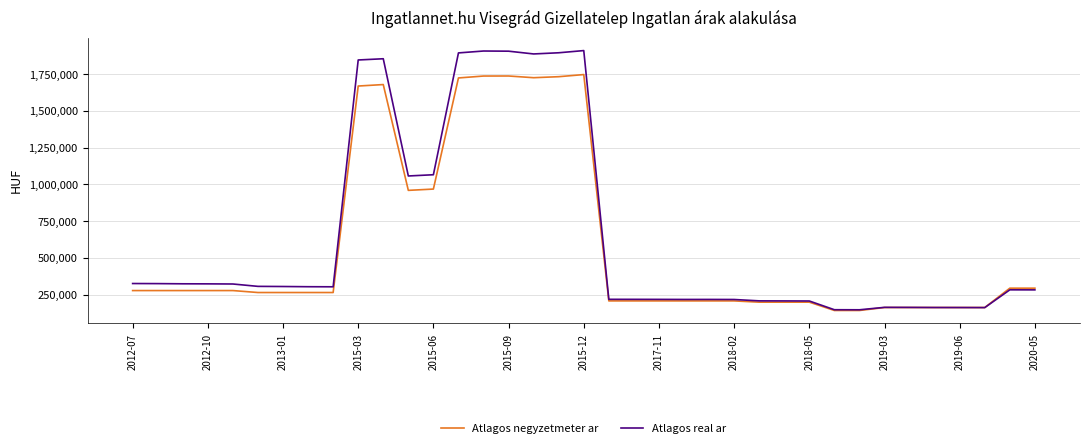

Which series has the largest range (max minus min)?

Atlagos real ar